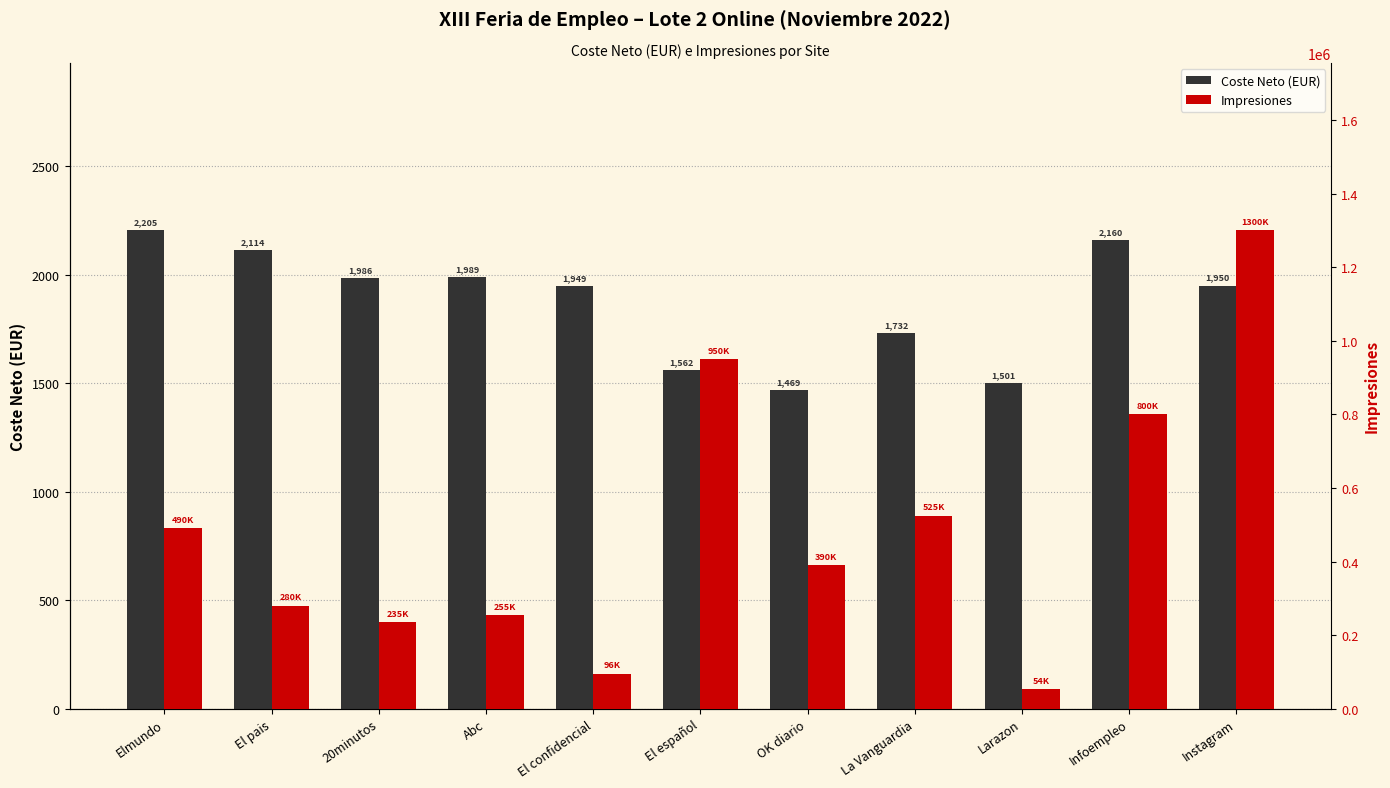

Which category has the lowest value in the Coste Neto (EUR) series?

OK diario